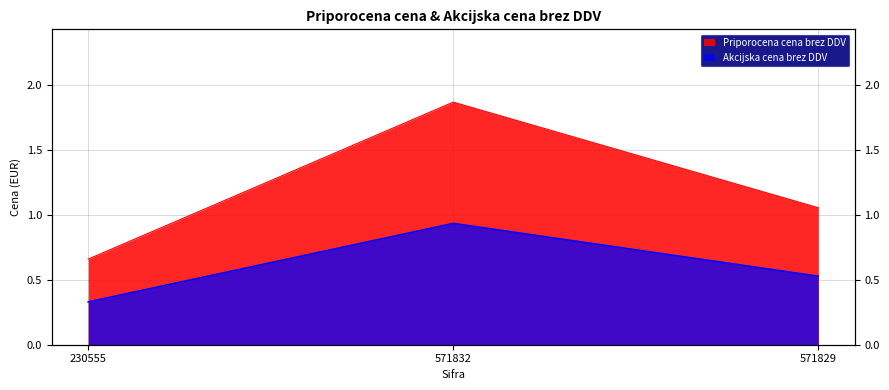

Read the Akcijska cena brez DDV value at 571829.

0.5